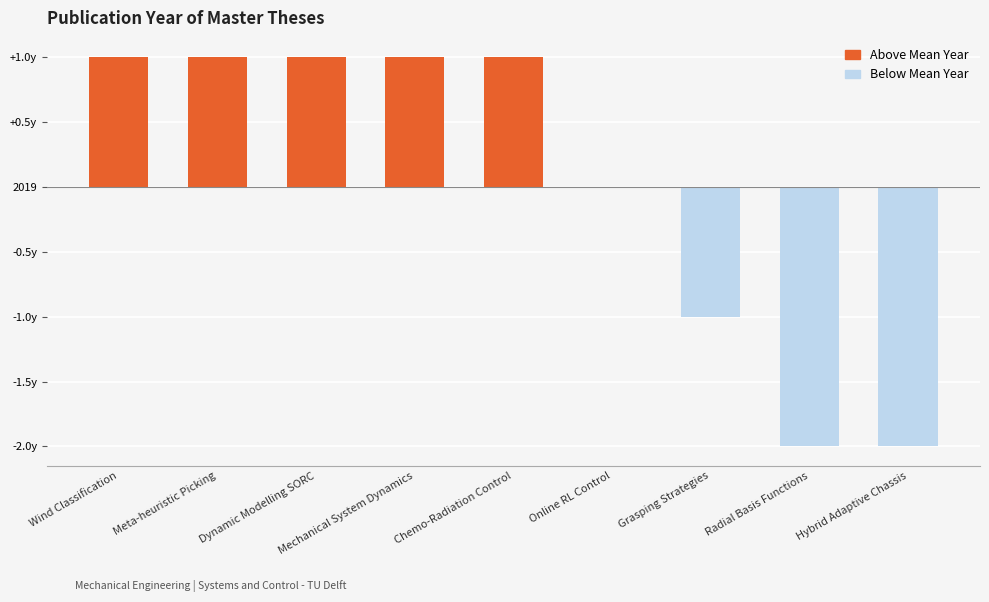

What is the label of the 3rd bar from the right?

Grasping Strategies